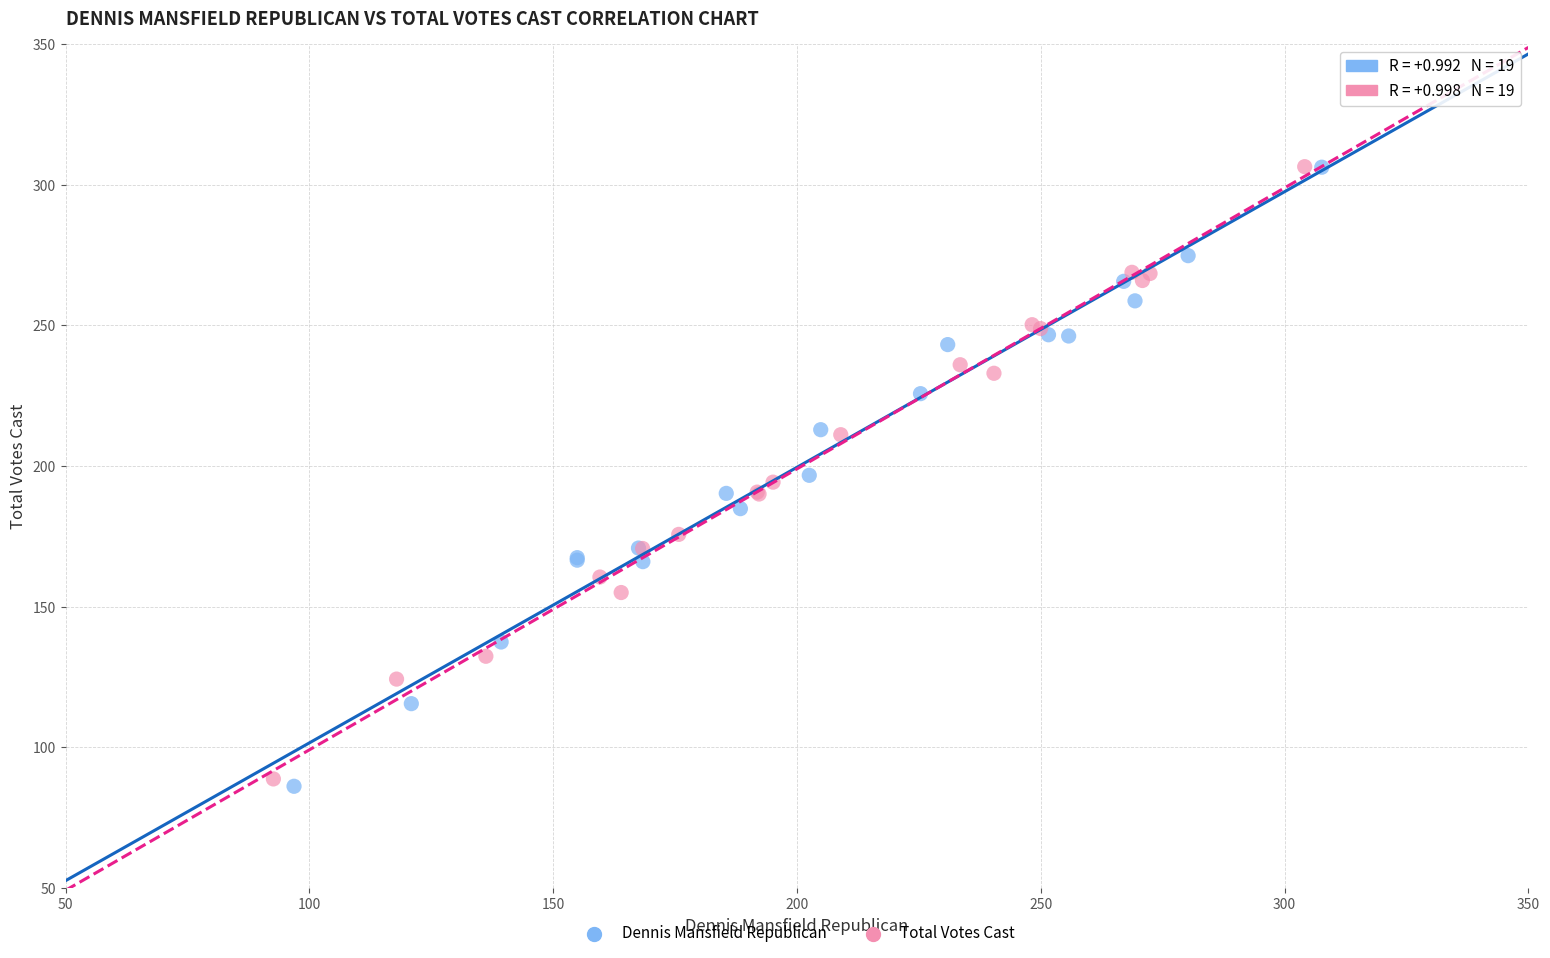

Which series reaches the minimum Y coordinate?

Dennis Mansfield Republican